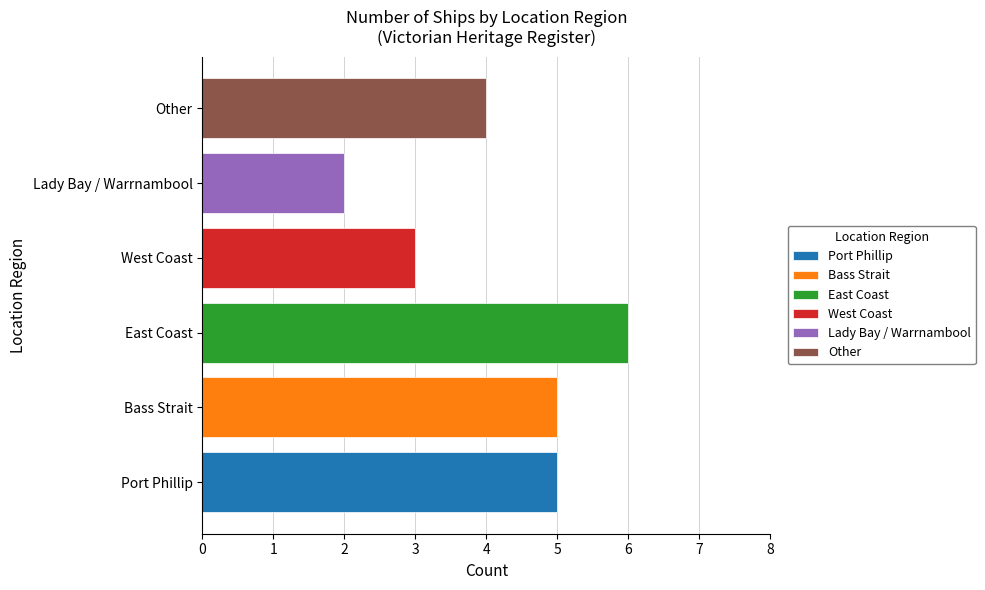

At which label is the value closest to 4?

Other